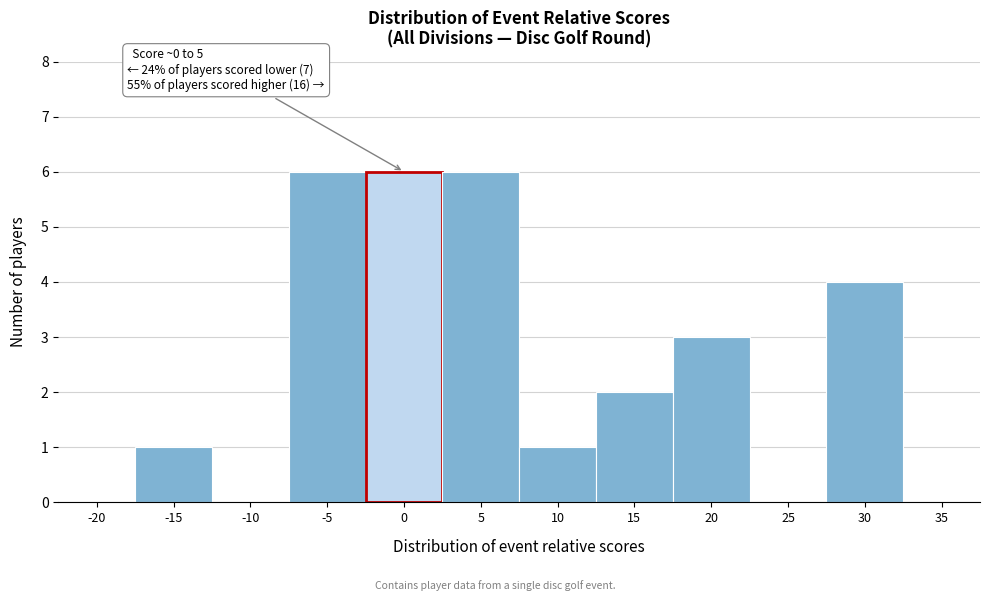

Reading right to left, transcribe all the data shown in this chart.

35=0	30=4	25=0	20=3	15=2	10=1	5=6	0=6	-5=6	-10=0	-15=1	-20=0